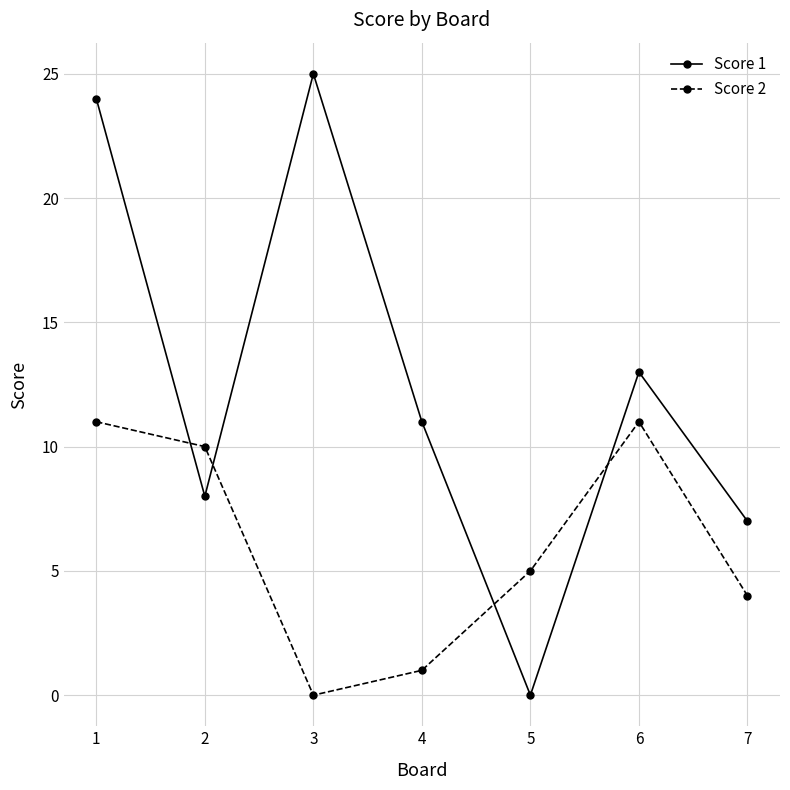

How many interior local peaks does the Score 2 series have?

1